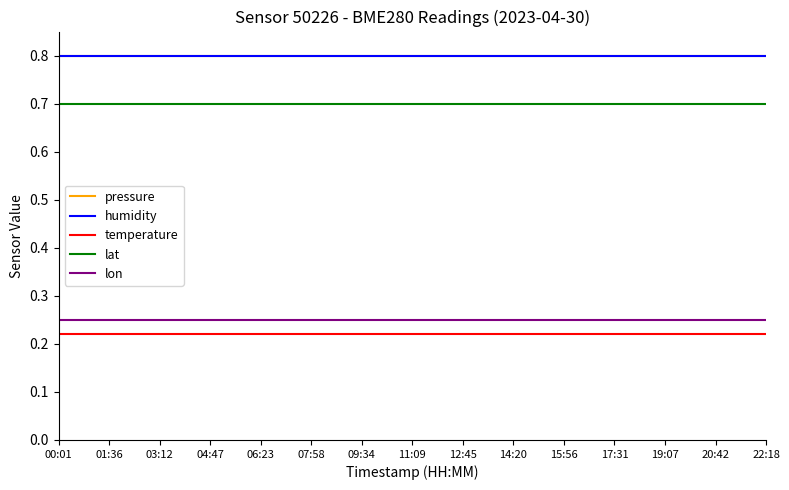

Reading left to right, transcribe all the data shown in this chart.

pressure: 0.8	0.8	0.8	0.8	0.8	0.8	0.8	0.8	0.8	0.8	0.8	0.8	0.8	0.8	0.8
humidity: 0.8	0.8	0.8	0.8	0.8	0.8	0.8	0.8	0.8	0.8	0.8	0.8	0.8	0.8	0.8
temperature: 0.2	0.2	0.2	0.2	0.2	0.2	0.2	0.2	0.2	0.2	0.2	0.2	0.2	0.2	0.2
lat: 0.7	0.7	0.7	0.7	0.7	0.7	0.7	0.7	0.7	0.7	0.7	0.7	0.7	0.7	0.7
lon: 0.2	0.2	0.2	0.2	0.2	0.2	0.2	0.2	0.2	0.2	0.2	0.2	0.2	0.2	0.2